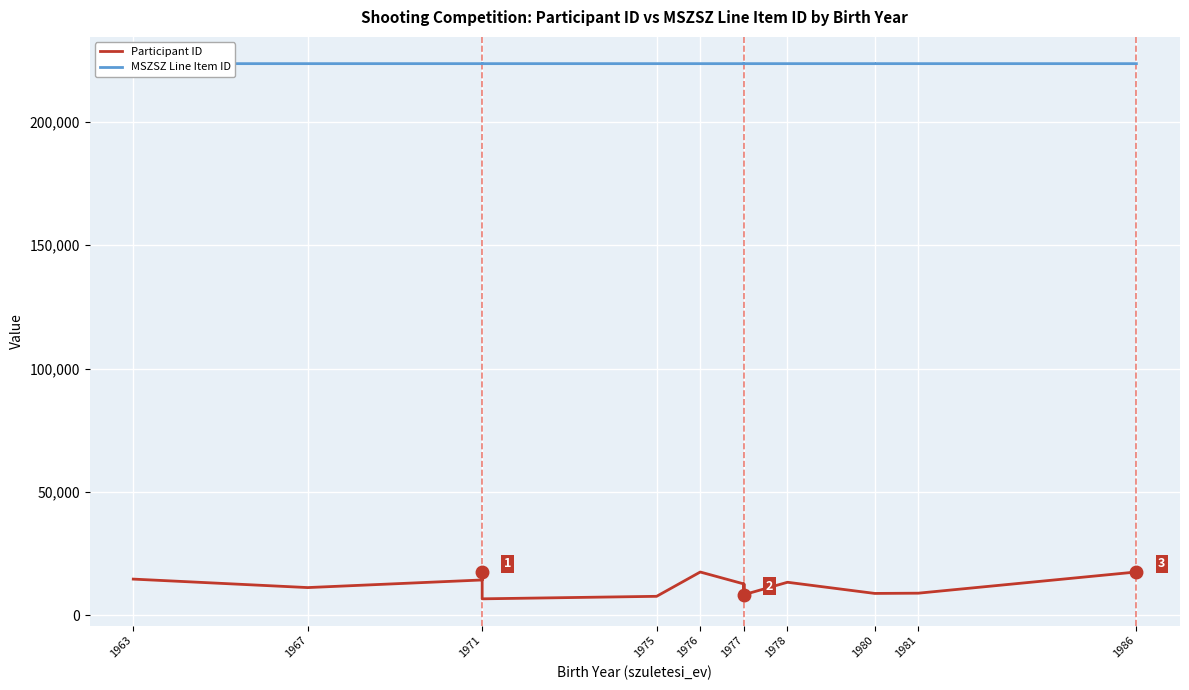

Is it true that Participant ID equals 5529 at 1978?

False